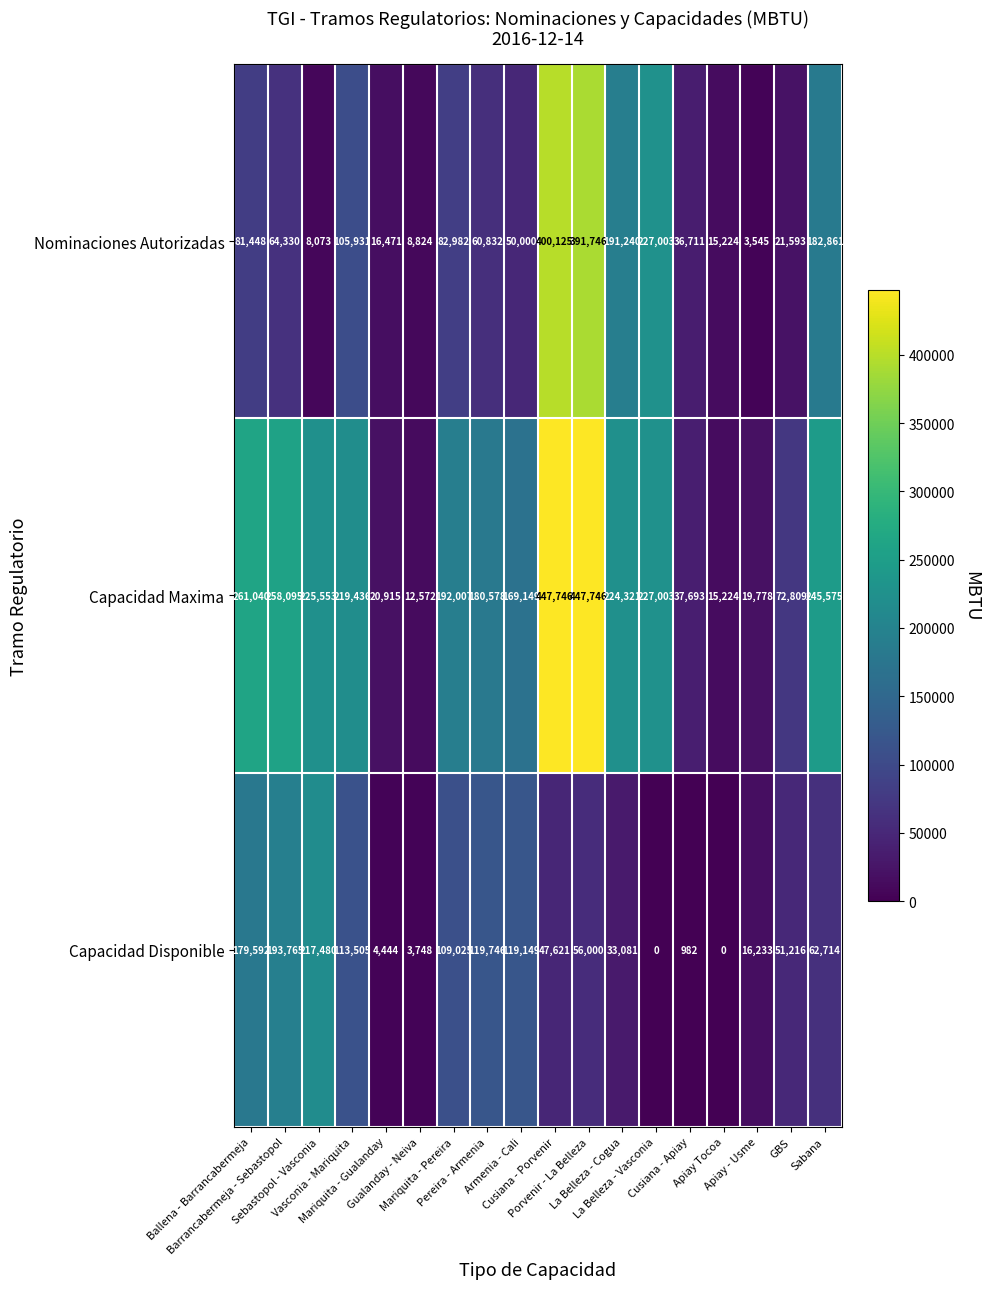

What is the greatest value displayed?

447746